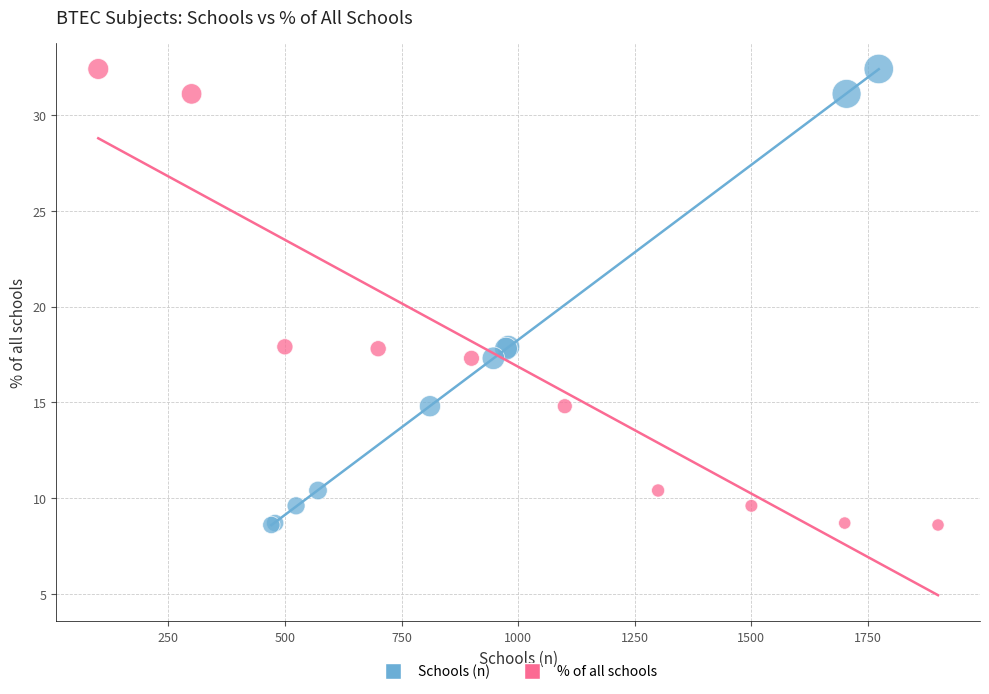

What are all the series names shown in the legend?

Schools (n), % of all schools